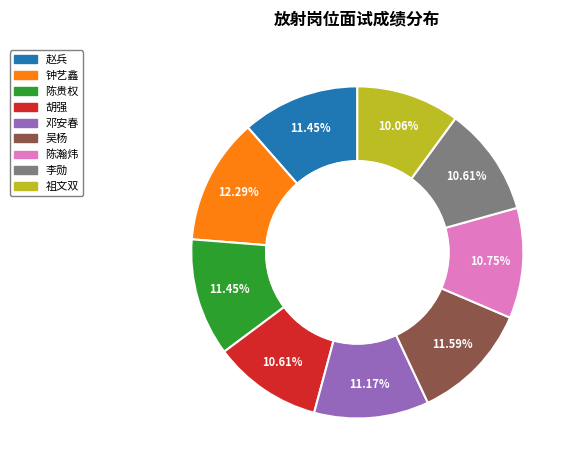

Which has a higher value, 陈贵权 or 李勋?

陈贵权